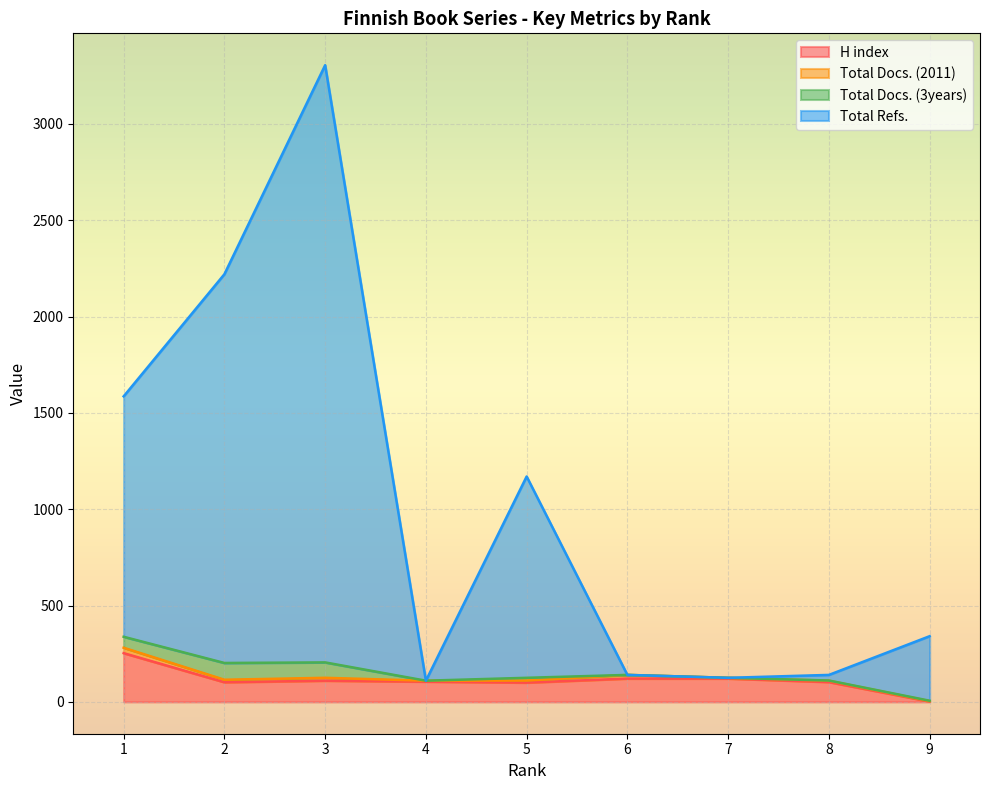

At which category is the sum across all series the highest?

3